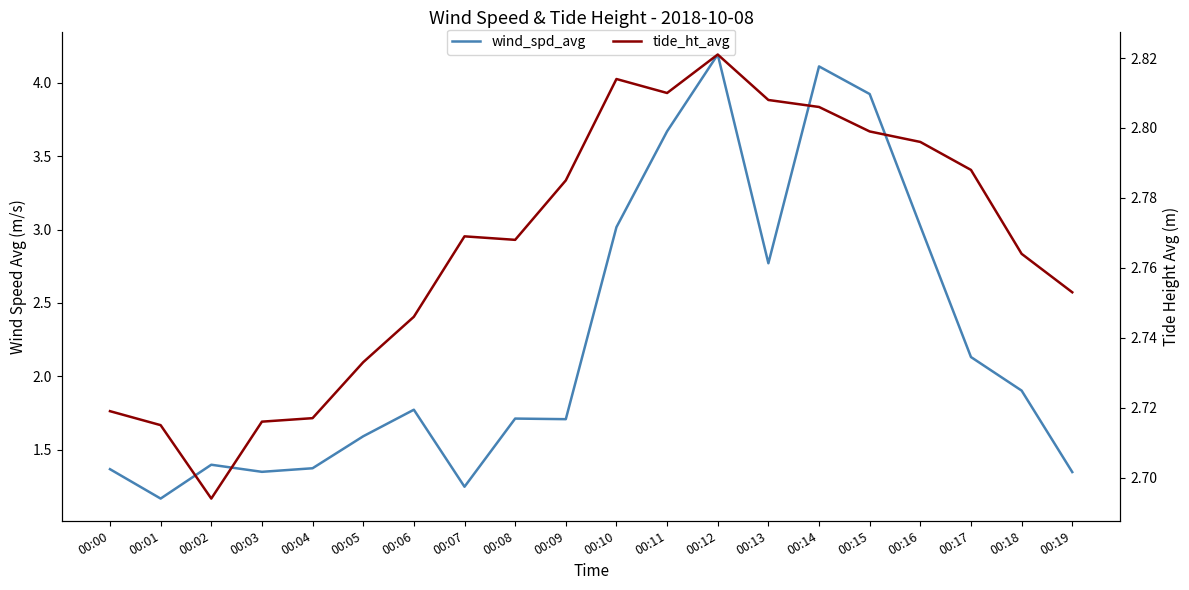

What is the minimum value shown in the chart?

1.2